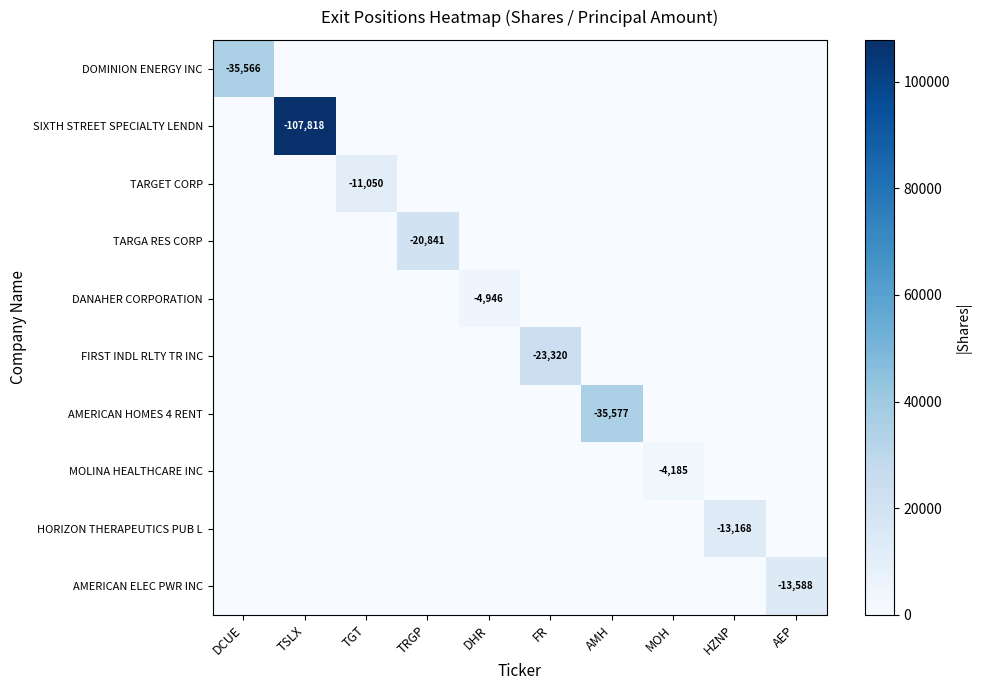

What is the spread (max minus min) of values at TRGP?

20841